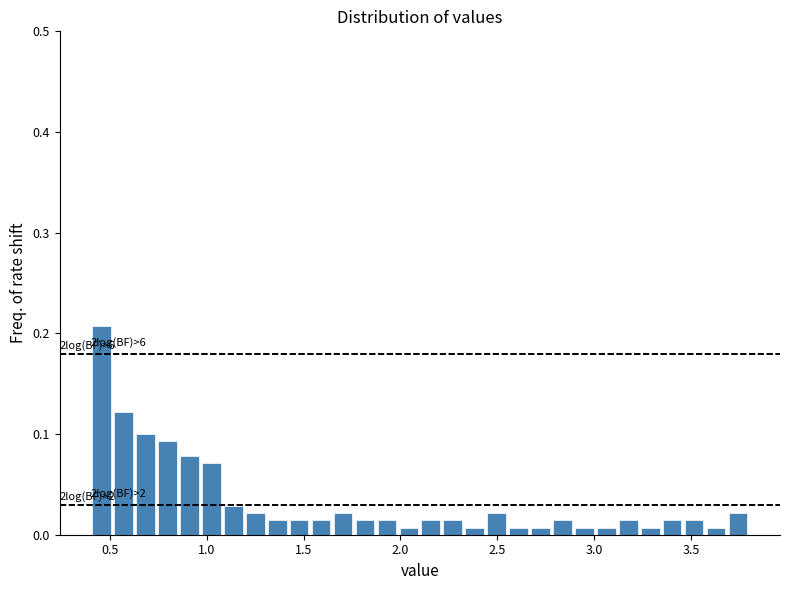

Read against the x-axis, roughly where is the centre of the tallest bar?

0.45